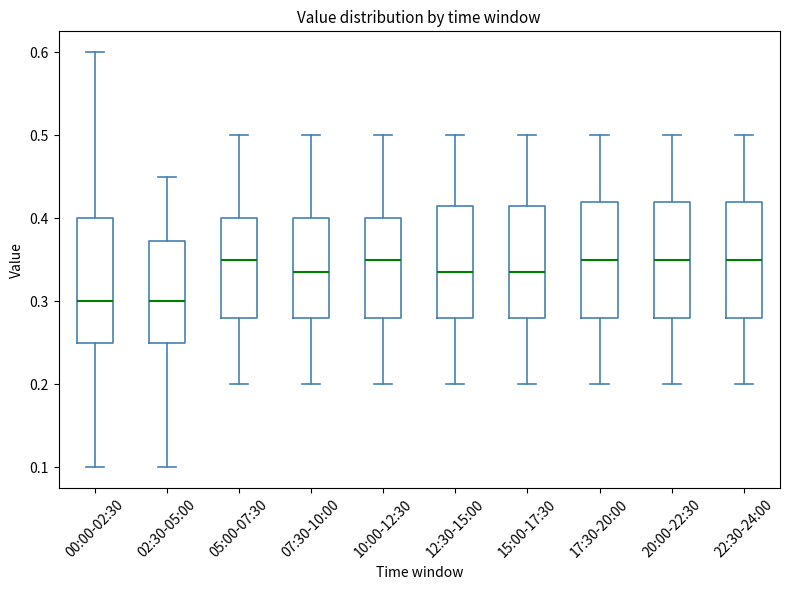

Comparing the boxes themselves (not the whiskers), which one is the tallest?

00:00-02:30